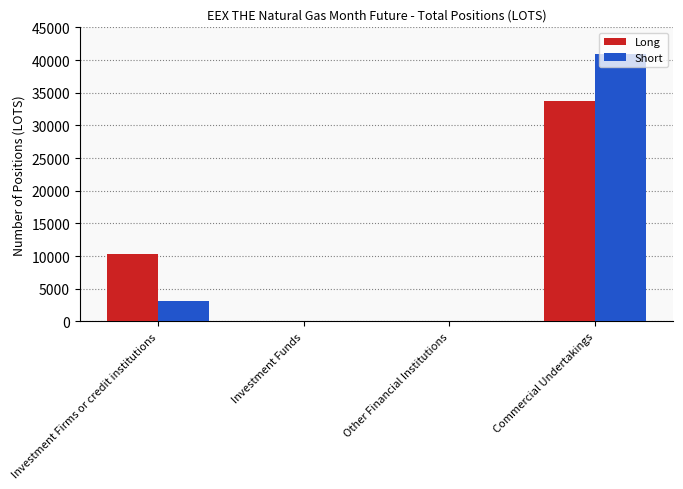

Between Investment Firms or credit institutions and Investment Funds, which series saw the biggest shift?

Long